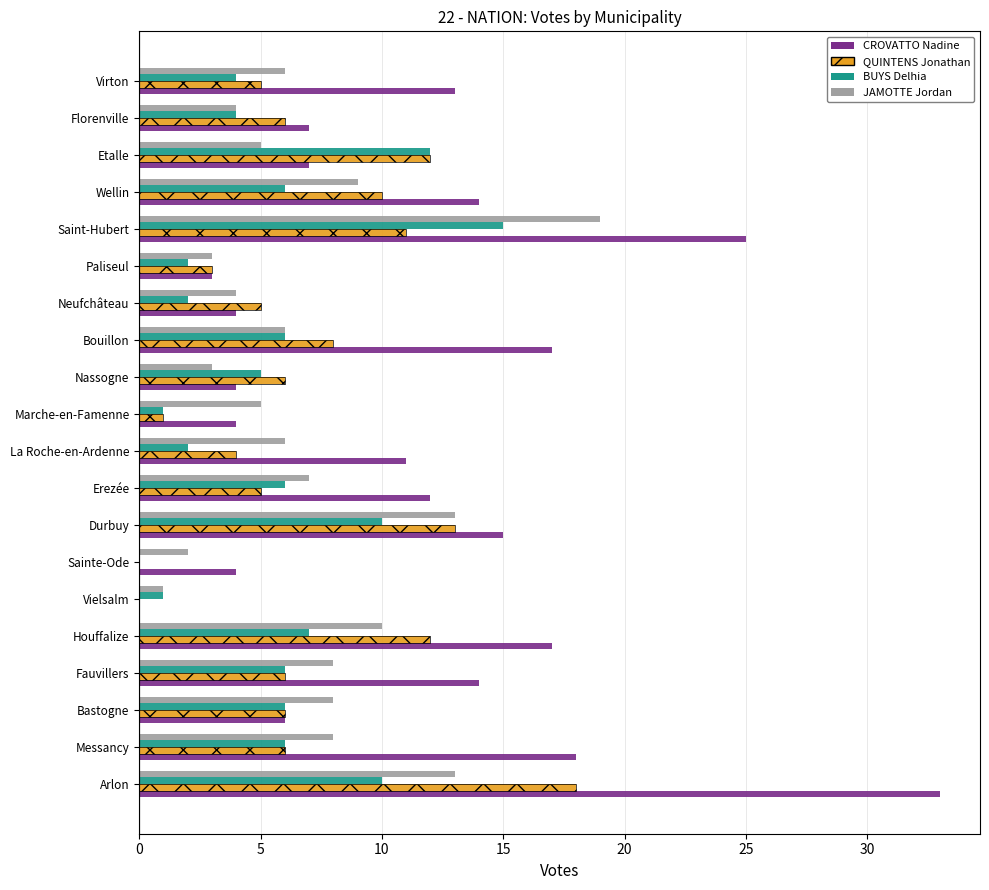

Which series has the widest spread of values?

CROVATTO Nadine